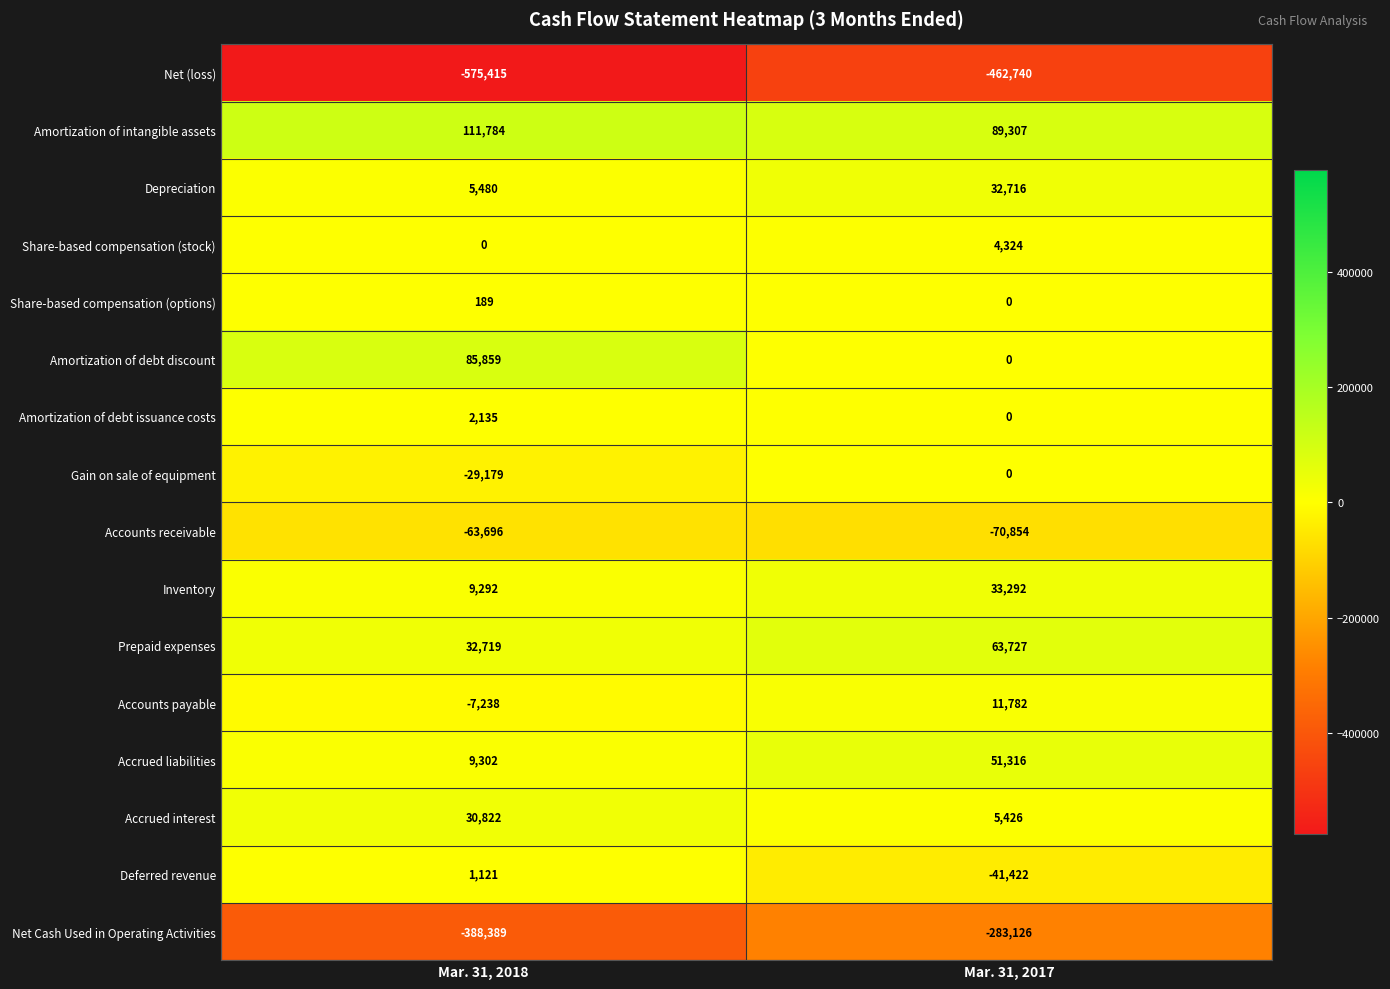

What is the sum of the Inventory values at Mar. 31, 2017 and Mar. 31, 2018?

42584